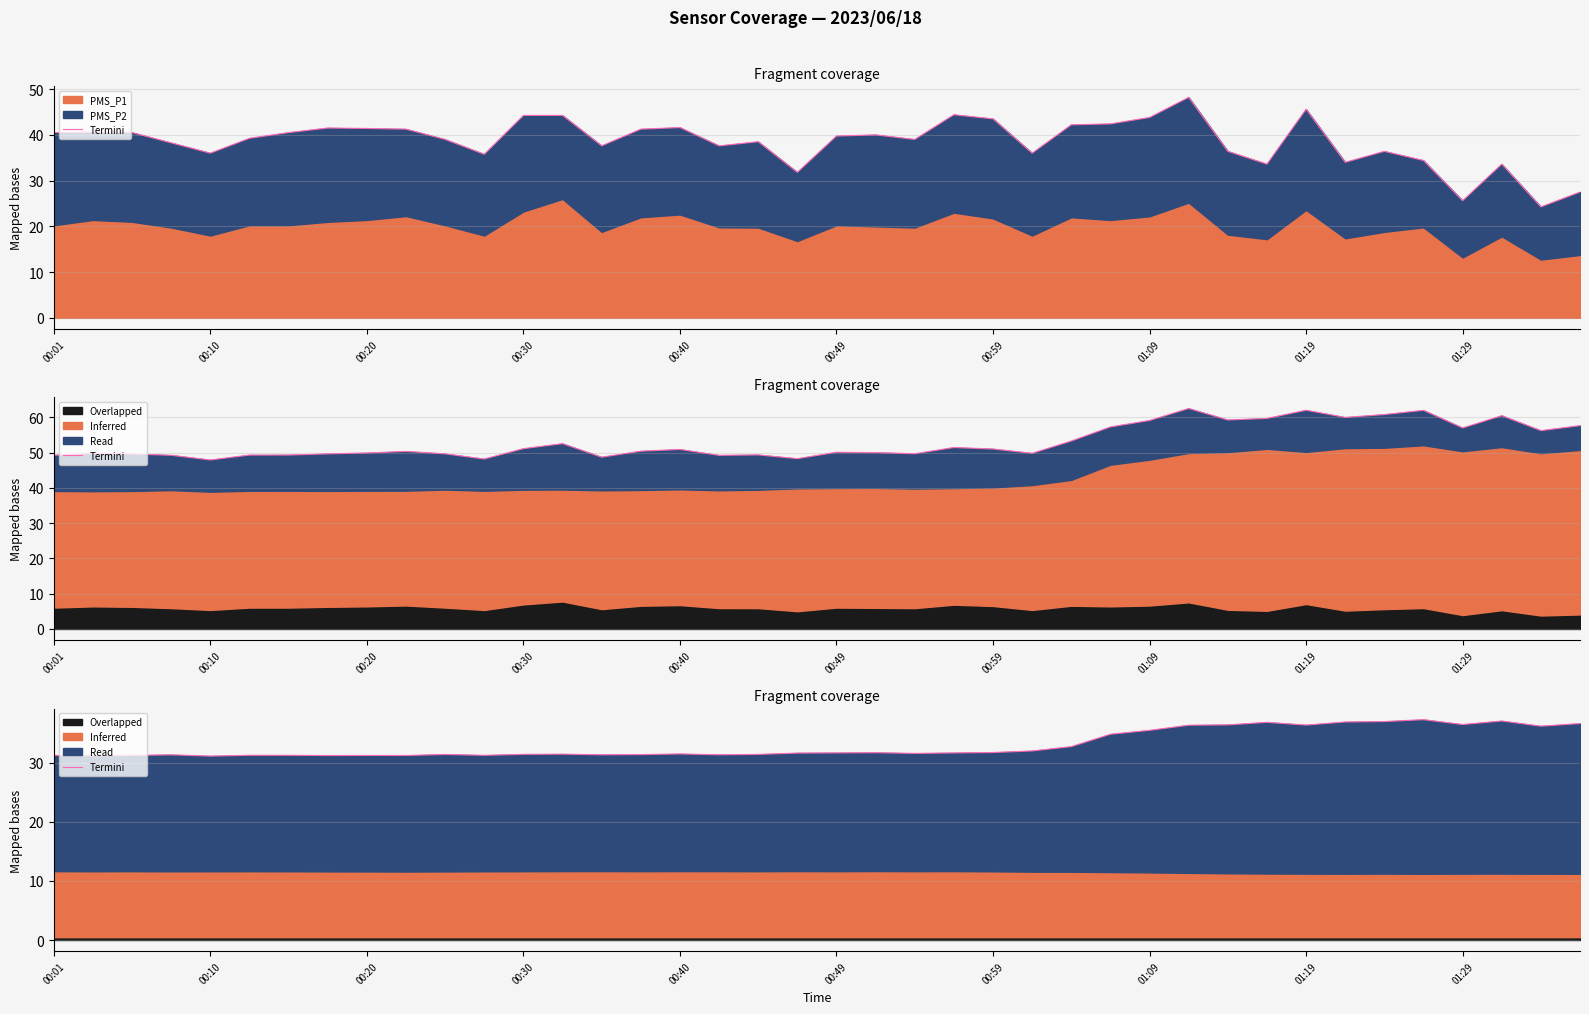

Where is the first local maximum?

00:30